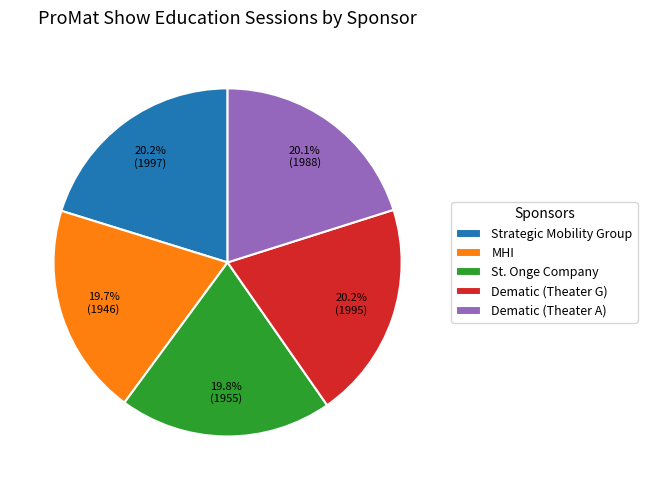

How many segments does this pie chart have?

5